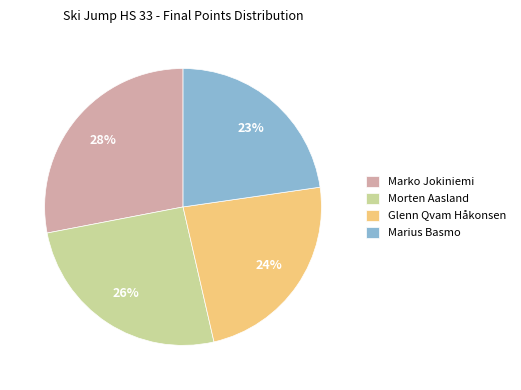

Which slice is the largest?

Marko Jokiniemi